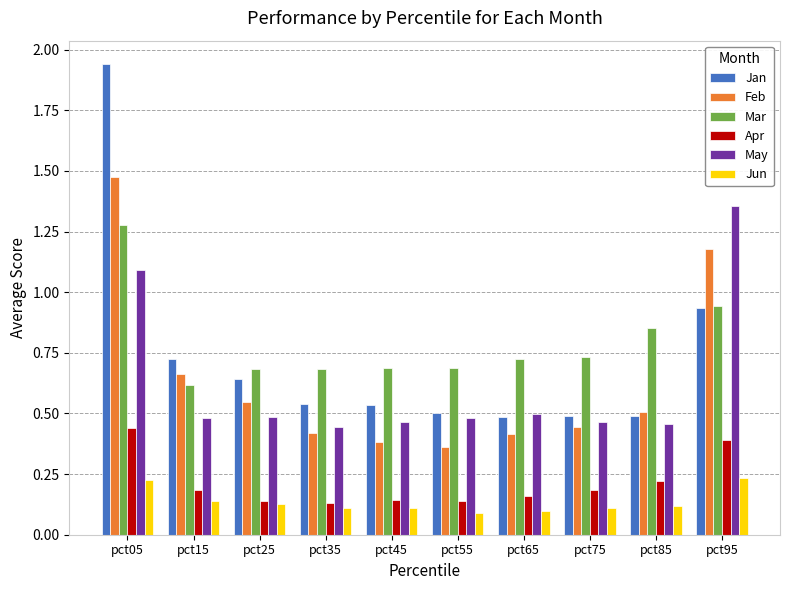

True or false: Jun has a value of 0.2 at pct85.

False